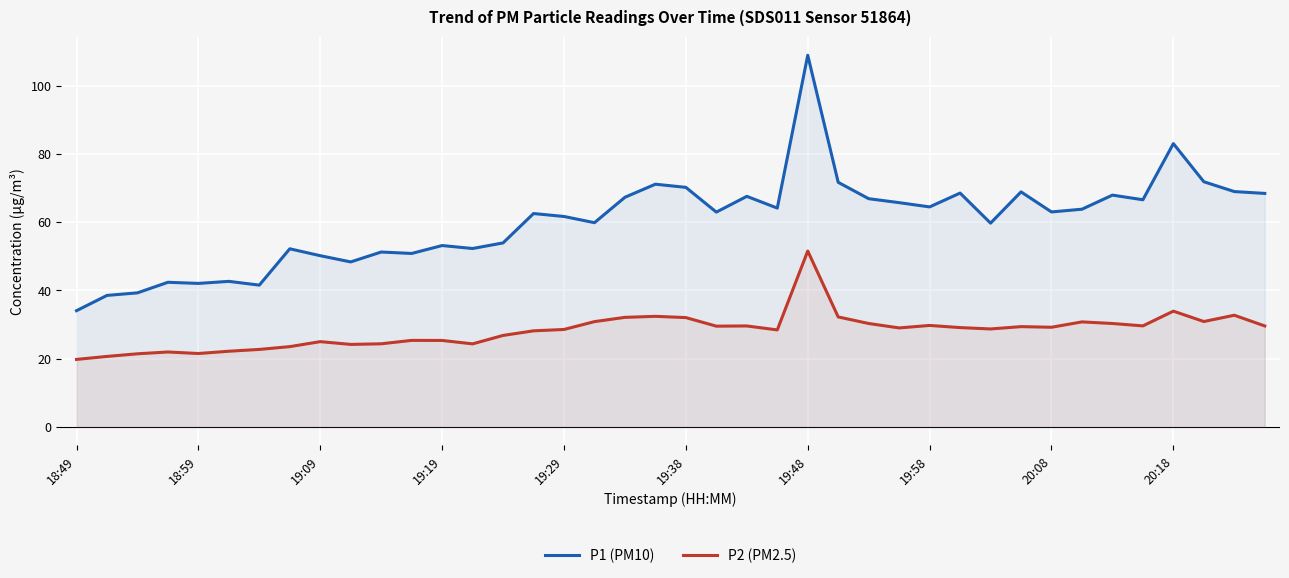

True or false: P2 (PM2.5) and P1 (PM10) intersect in this chart.

False